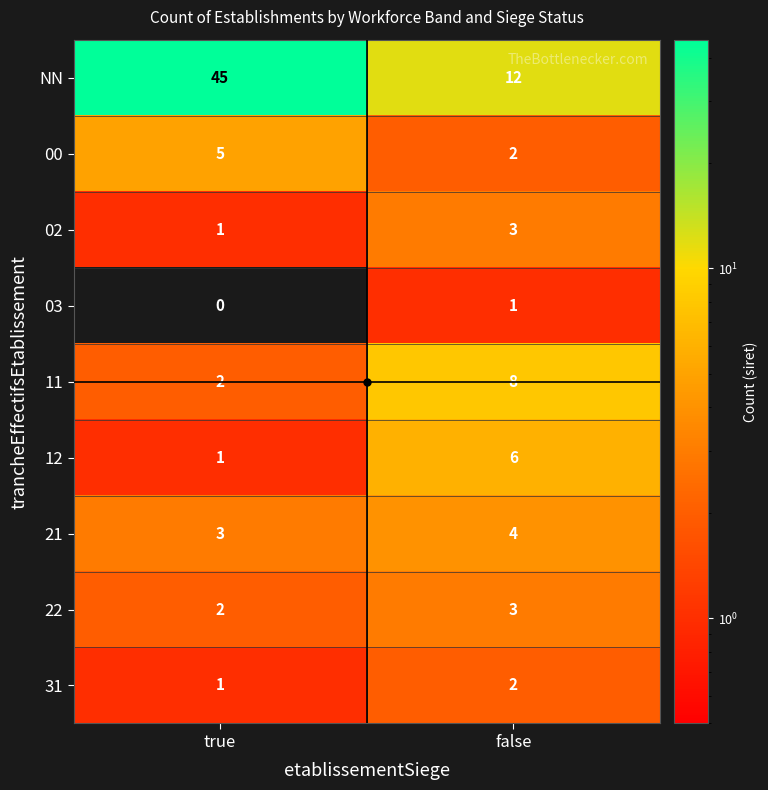

At how many categories does at least one series exceed 42?

1